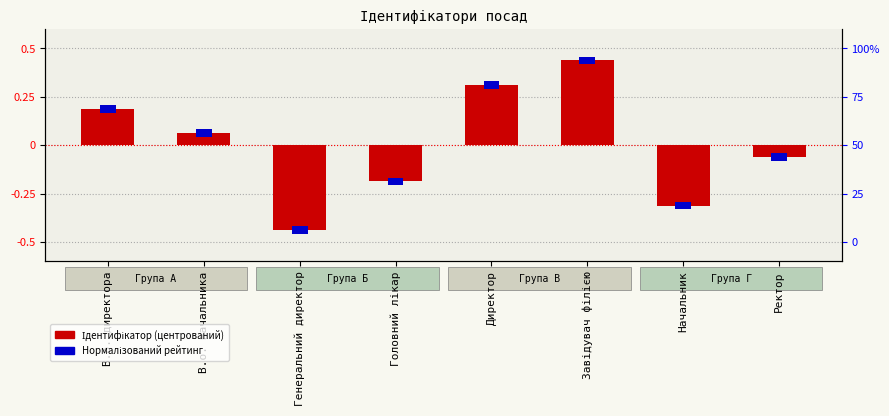

Where is the data nearest to the value 0?

В.о. начальника